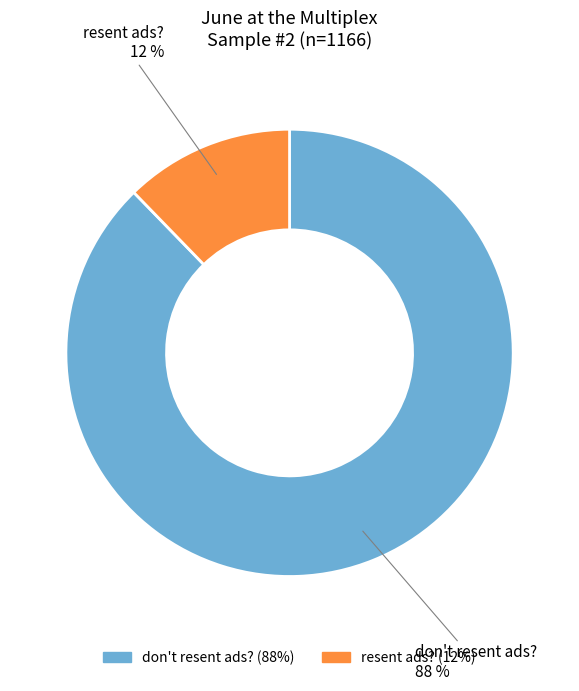

Is the sum of resent ads? and don't resent ads? greater than half?

Yes